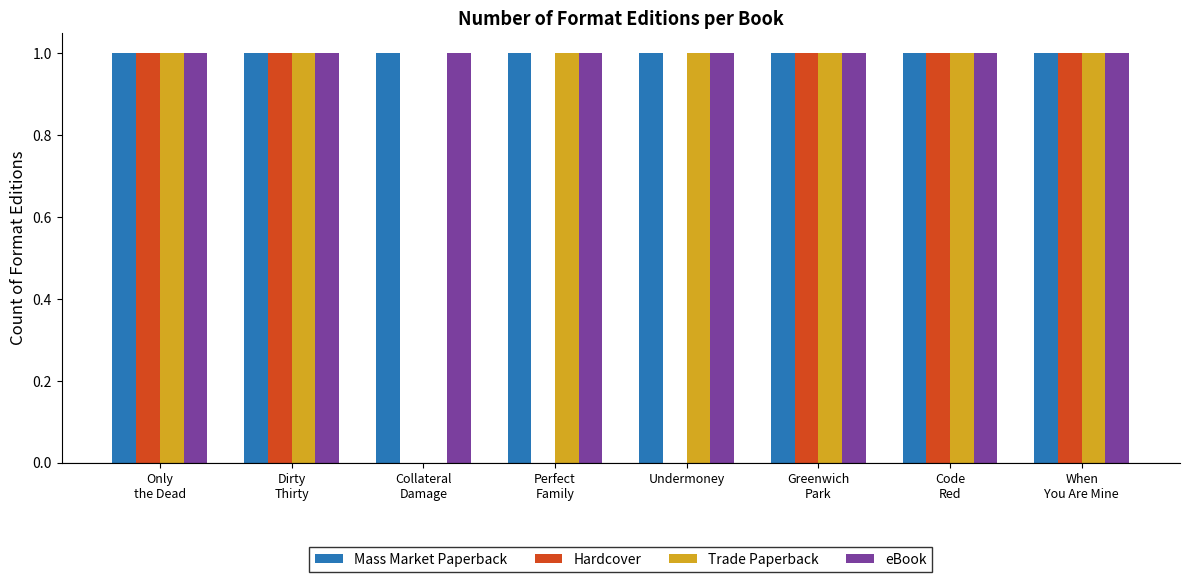

What is the highest value of the Mass Market Paperback series?

1